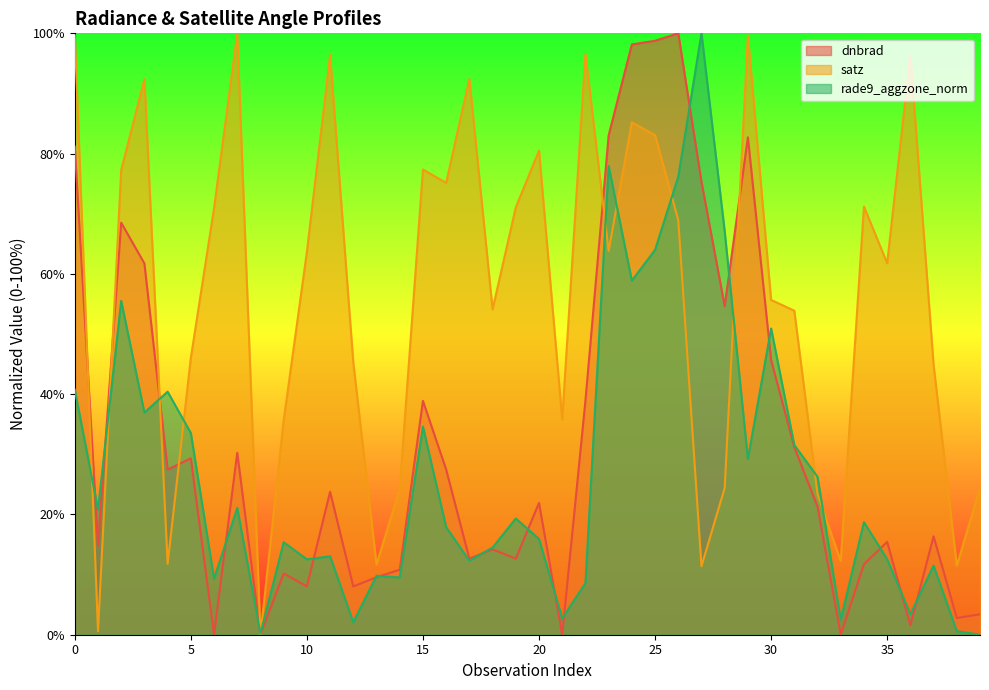

The dnbrad series shows 28.7 at 20. True or false?

False